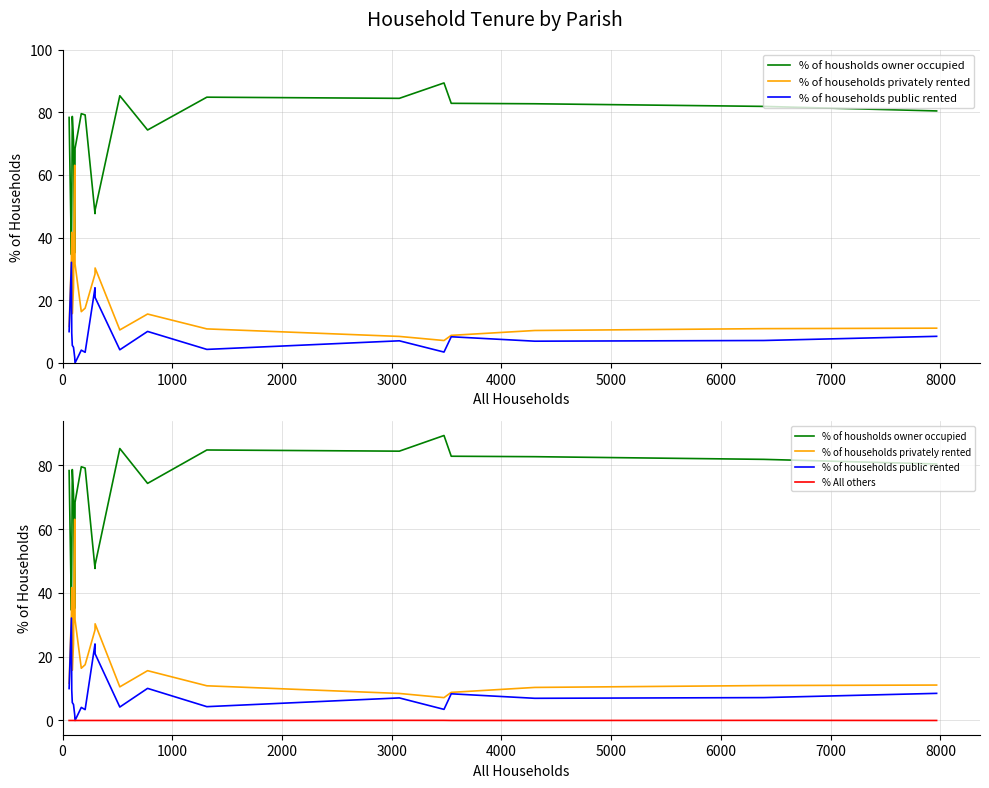

How many values in the % of housholds owner occupied series exceed 79?

10